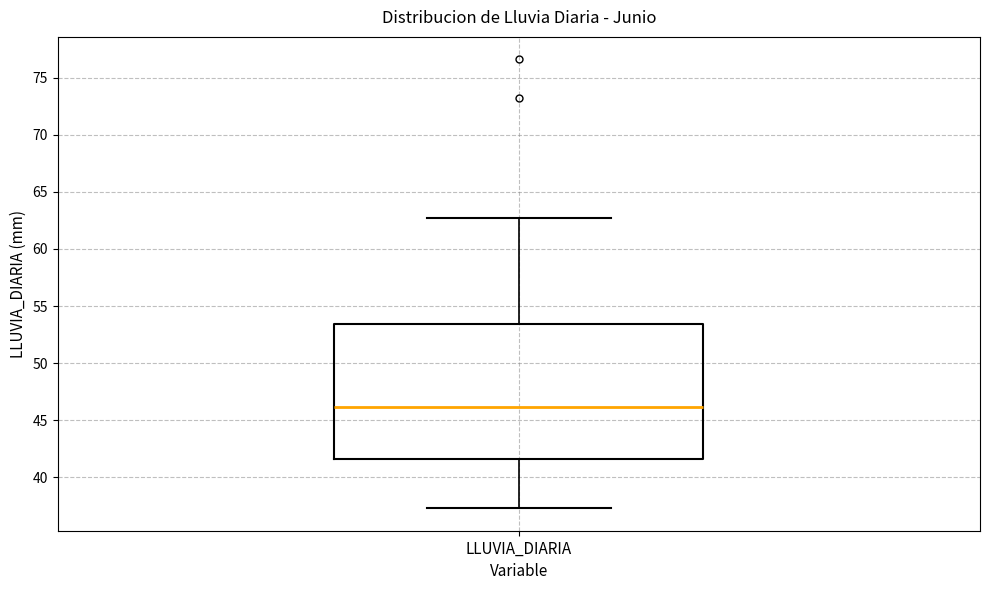

Where is the lower edge of the box for LLUVIA_DIARIA on the y-axis? The values are not printed on the chart, so give them approximately, as read against the axis.

41.5